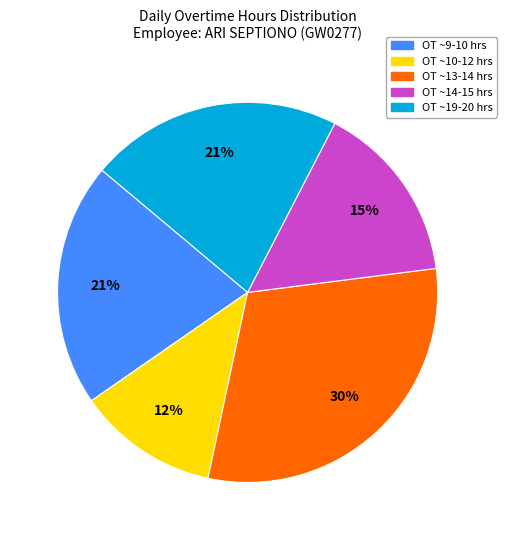

To the nearest percent, what is the difference between the largest and smallest slice percentages?

18%